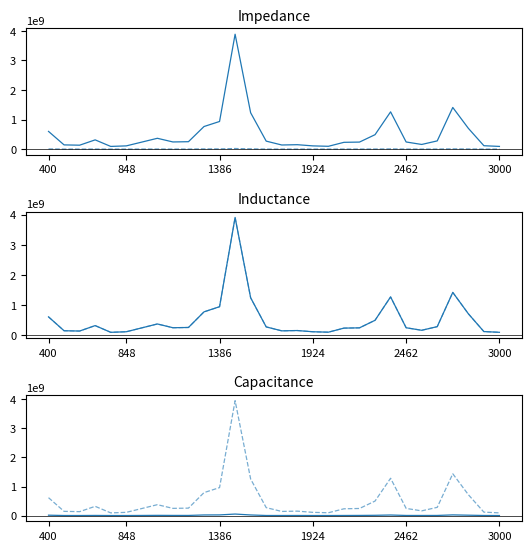

Is it true that 現年課税分（Ｄ） equals 598418771 at 400?

True